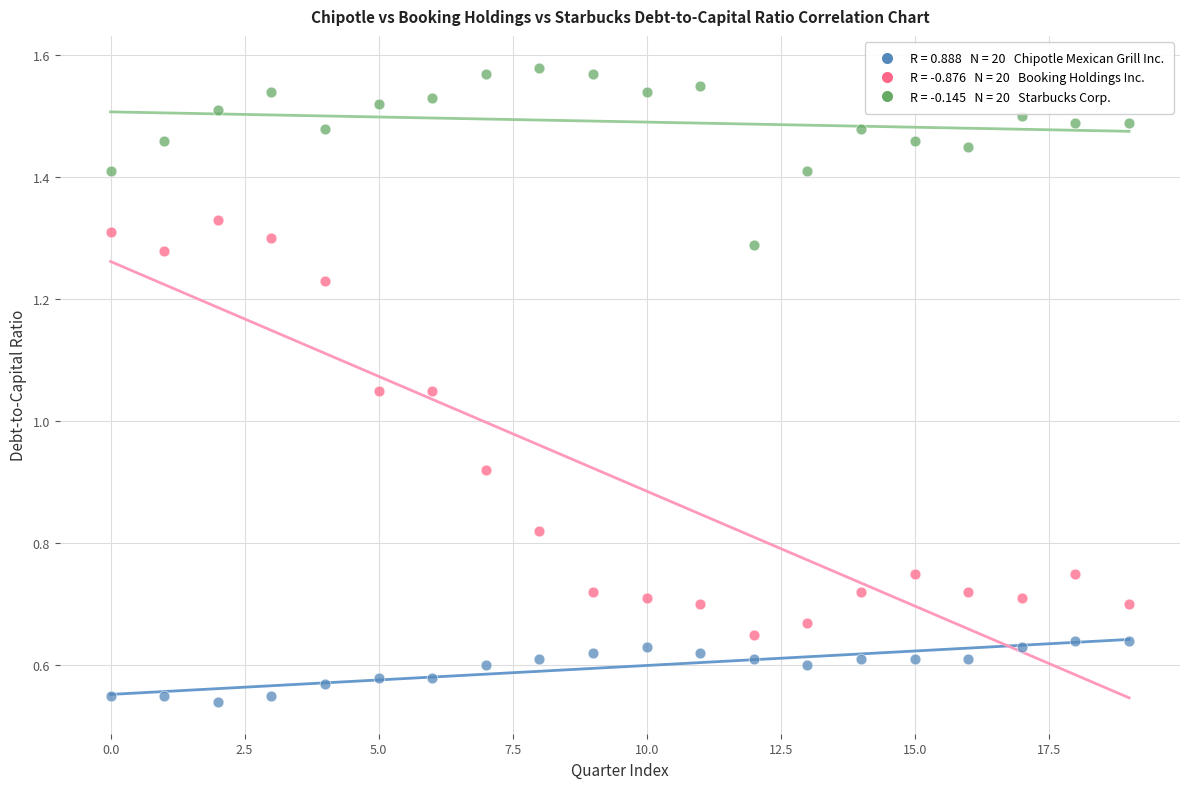

Across all data points, what is the range of Y values (max minus min)?

1.0